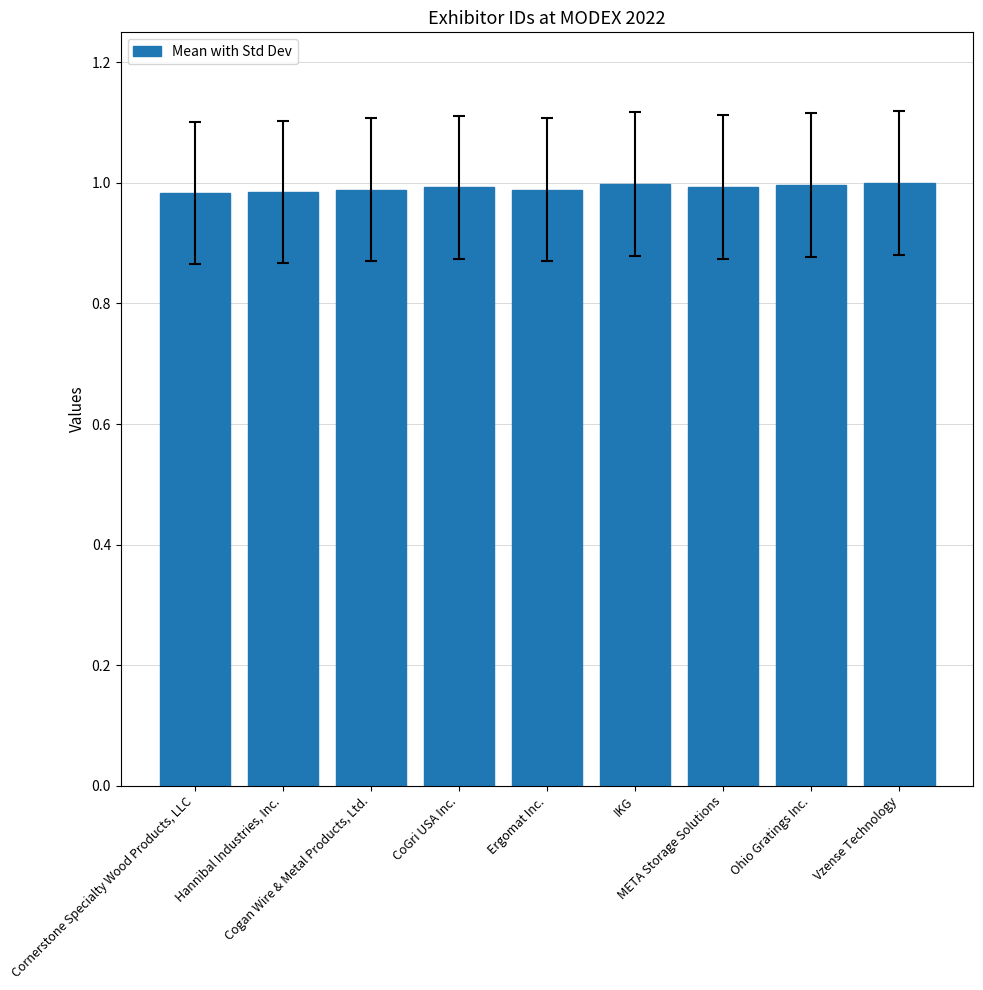

What is the sum of all values?

8.9